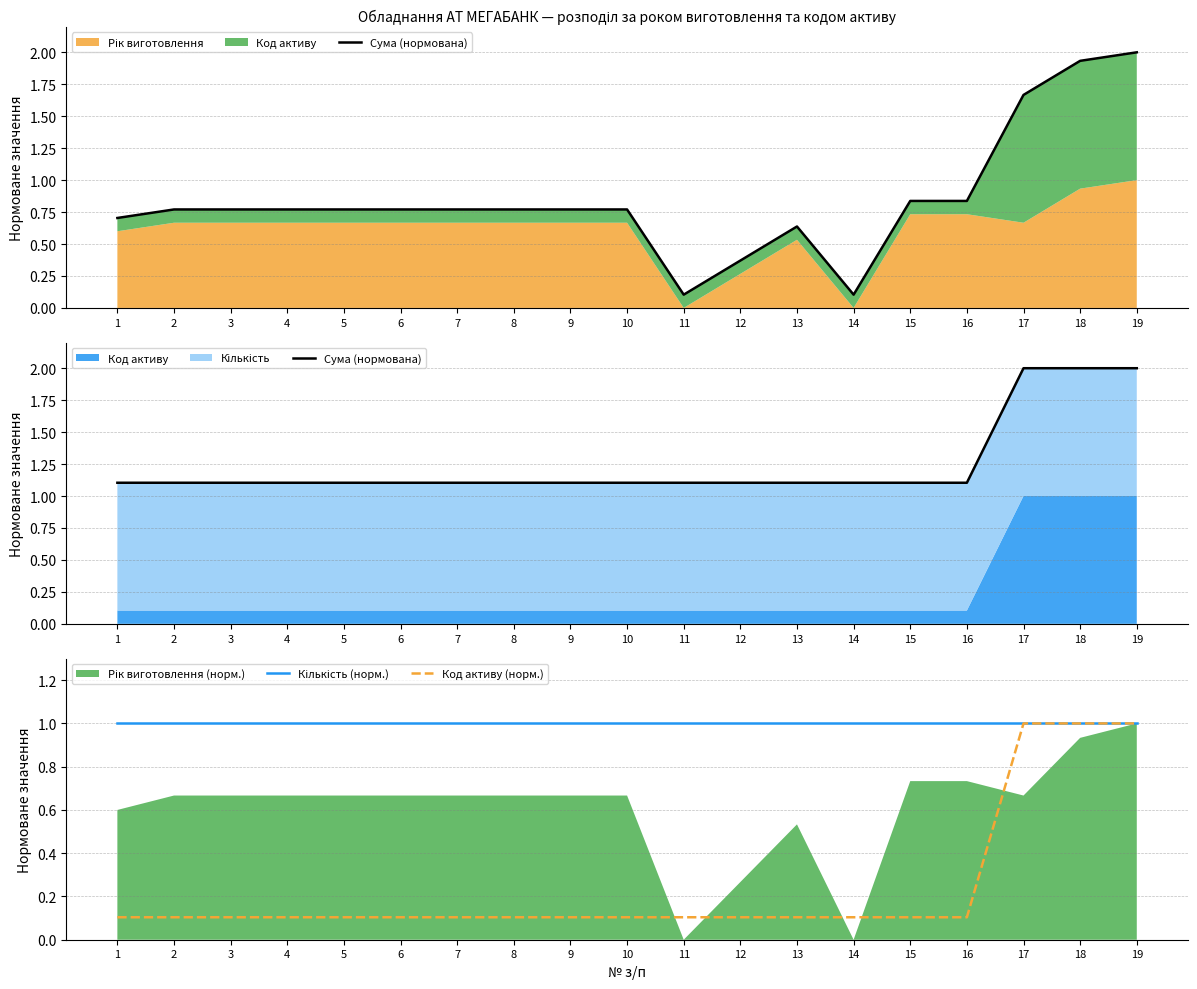

The value of Сума (нормована) at 3 is 0.5. True or false?

False